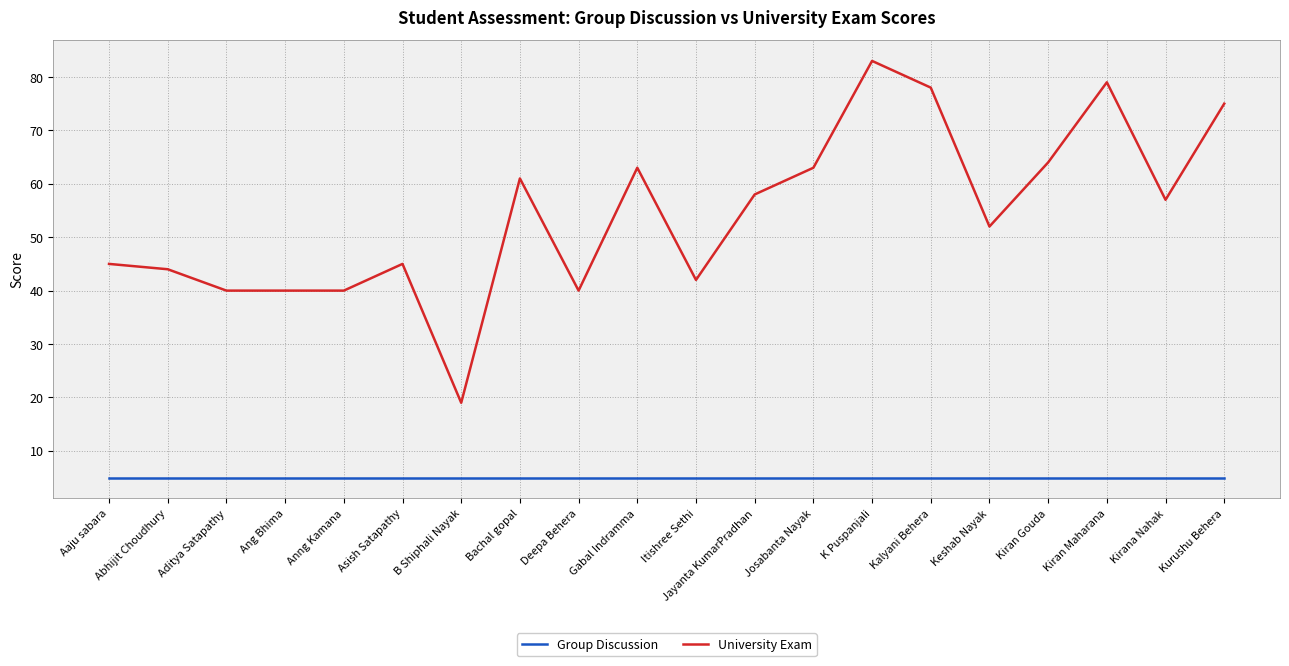

Read the University Exam value at K Puspanjali.

83